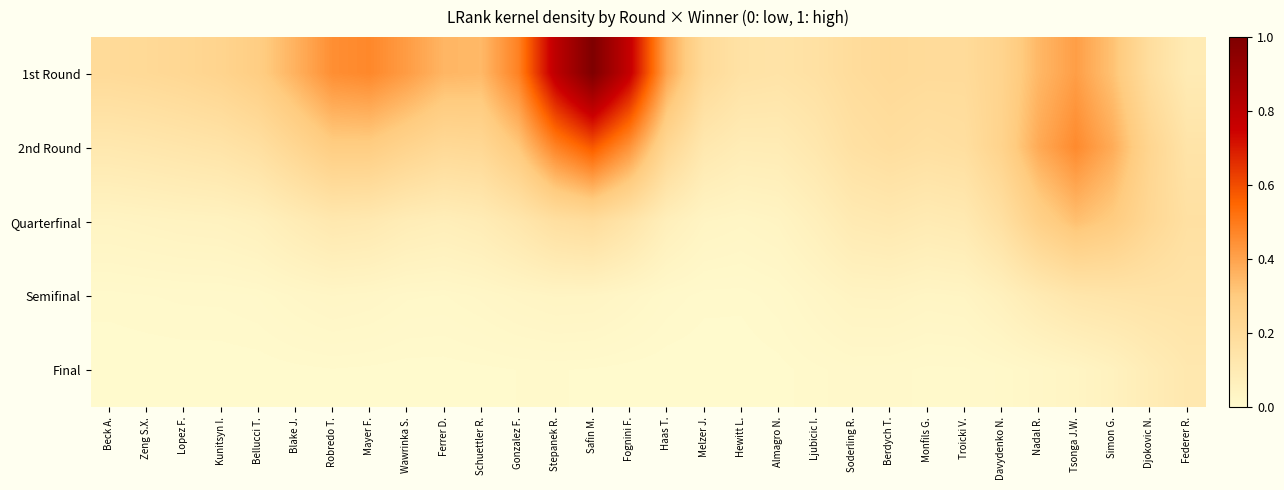

Which series has the largest range (max minus min)?

1st Round